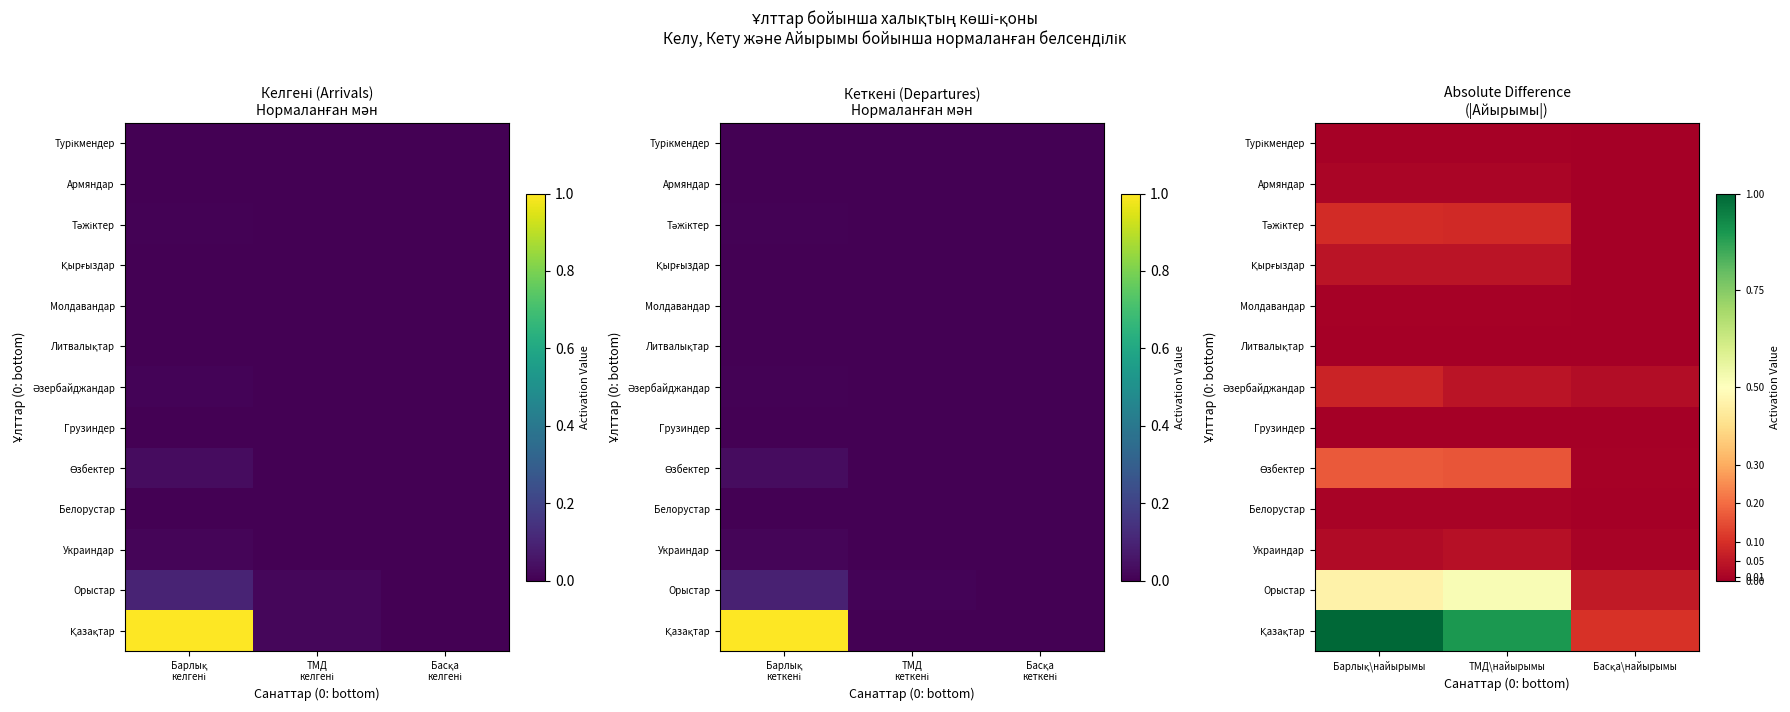

Is it true that Литвалықтар equals 0.0 at Барлық\найырымы?

False